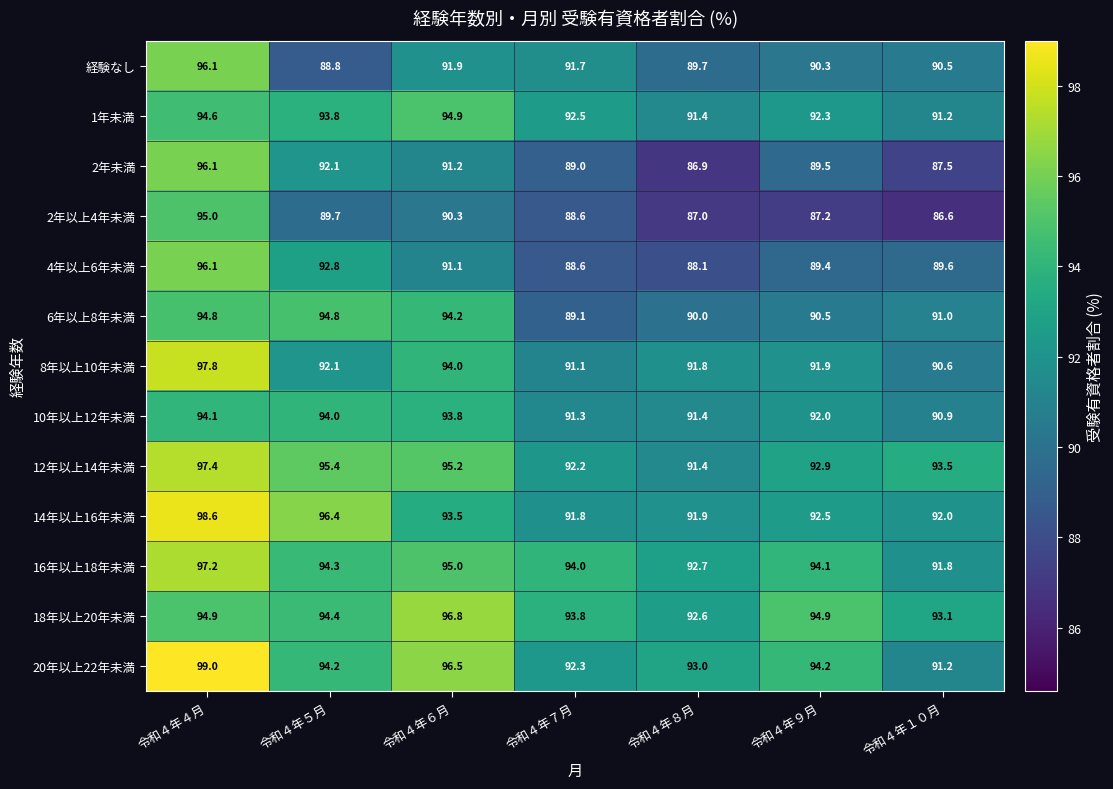

Which series has the largest range (max minus min)?

2年未満